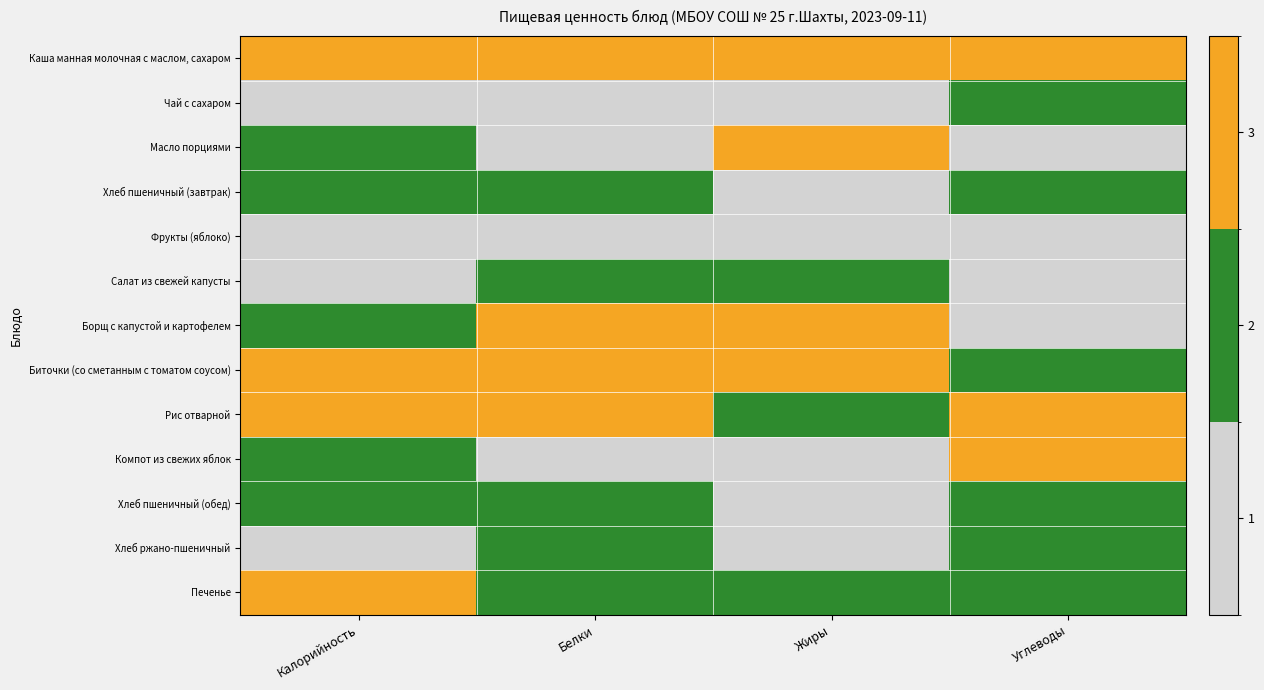

What is the total value across all series at Калорийность?

13